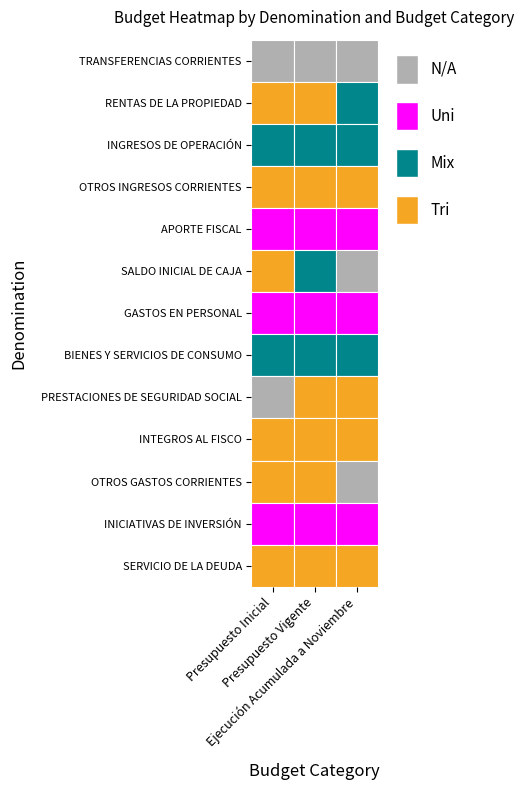

List the labels in order of SALDO INICIAL DE CAJA value, smallest first.

Ejecución Acumulada a Noviembre, Presupuesto Inicial, Presupuesto Vigente